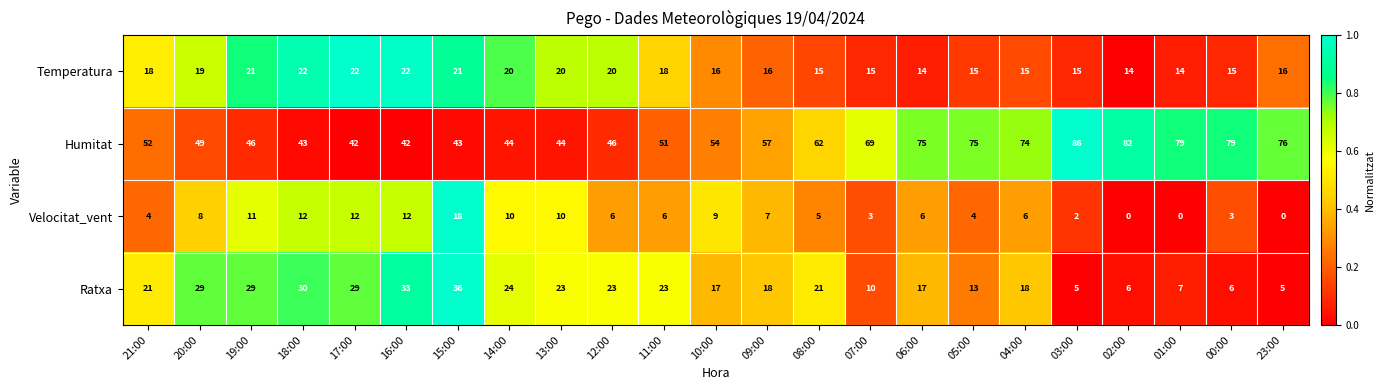

Count the number of data series in this chart.

4